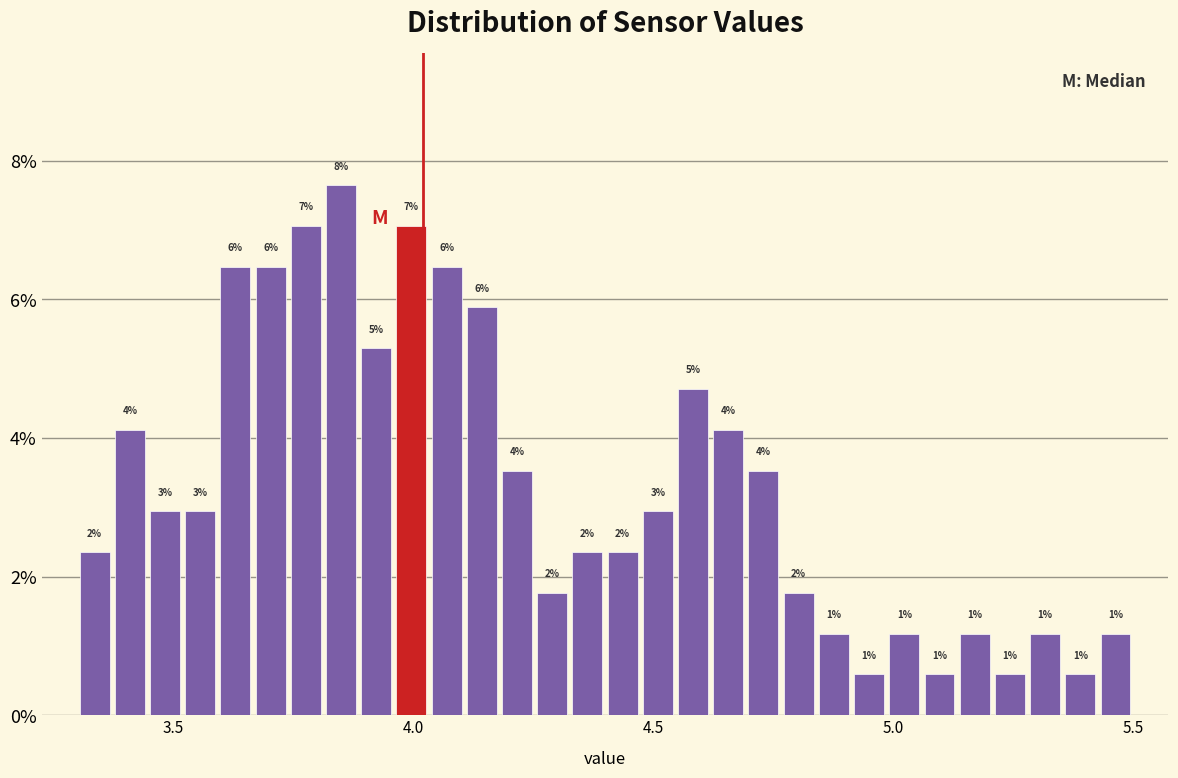

Read against the x-axis, roughly where is the centre of the tallest bar?

3.85